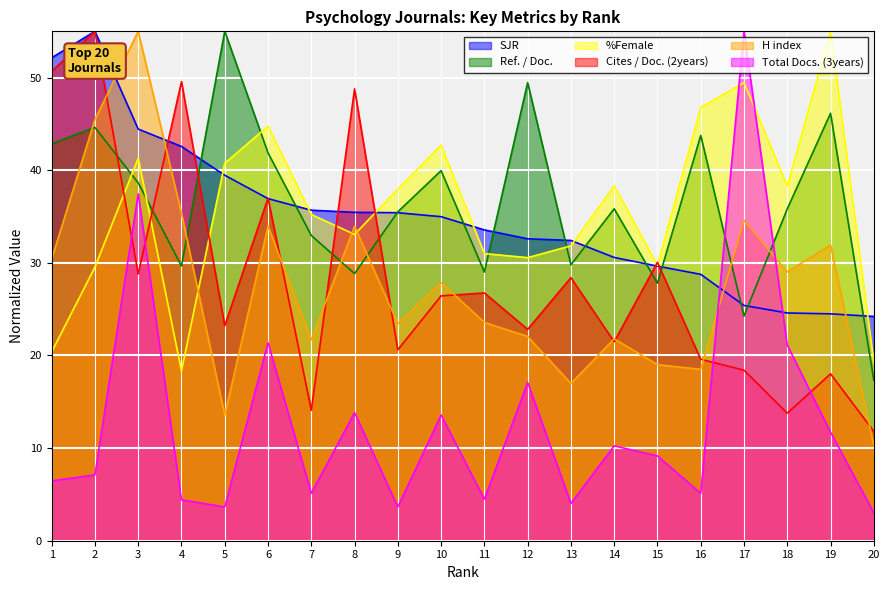

How many lines are shown in the chart?

6